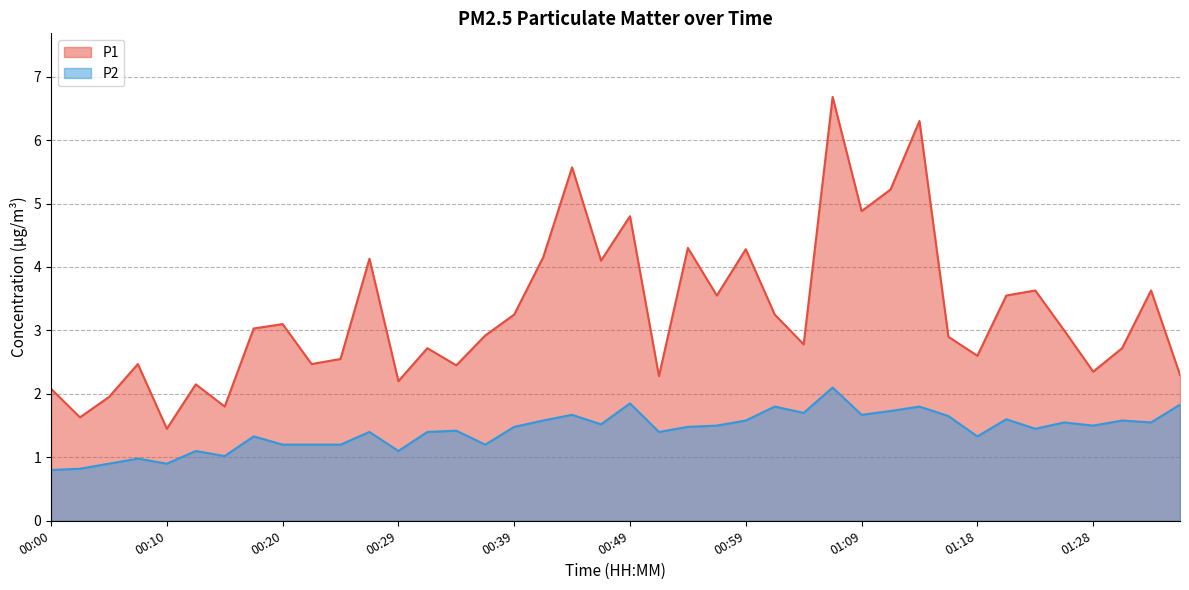

What is the label of the 9th point from the left?

00:20